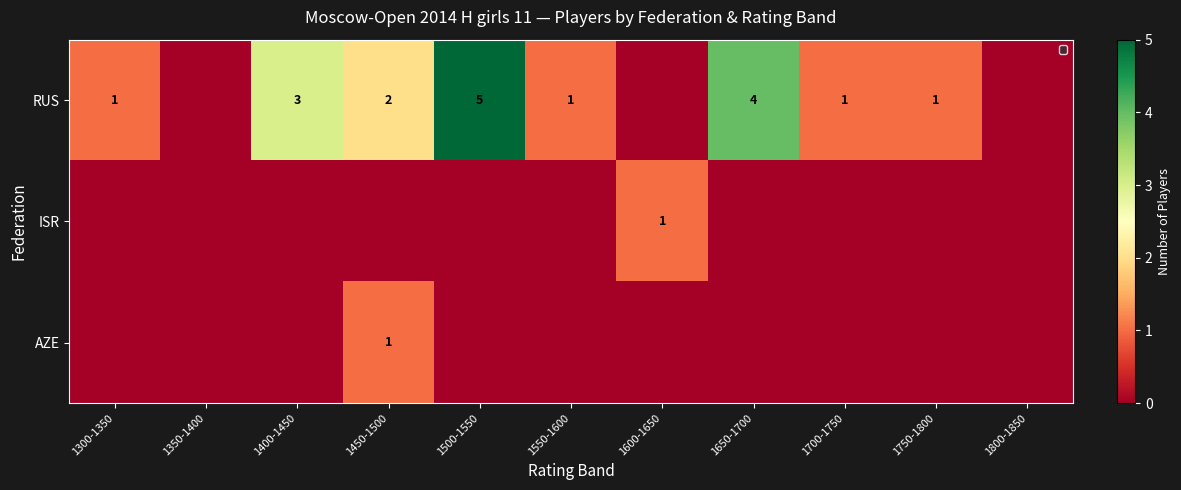

True or false: RUS has a value of 1 at 1750-1800.

True